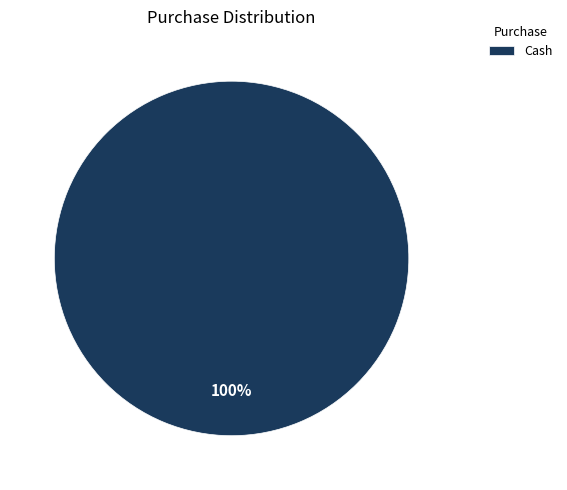

What is the majority slice?

Cash